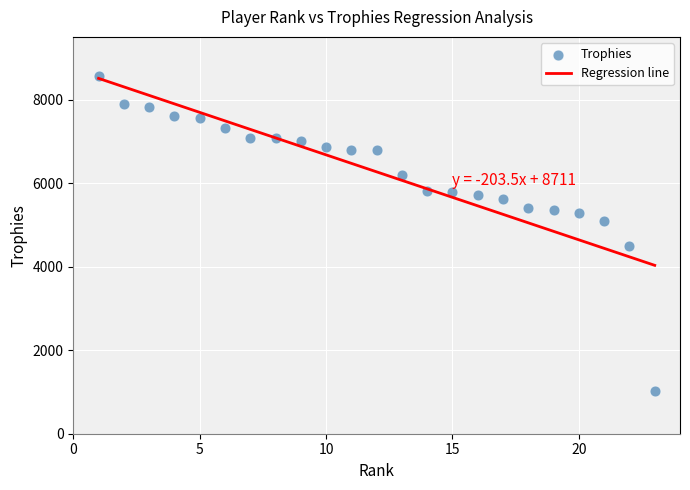

What is the range of X values (max minus min)?

22